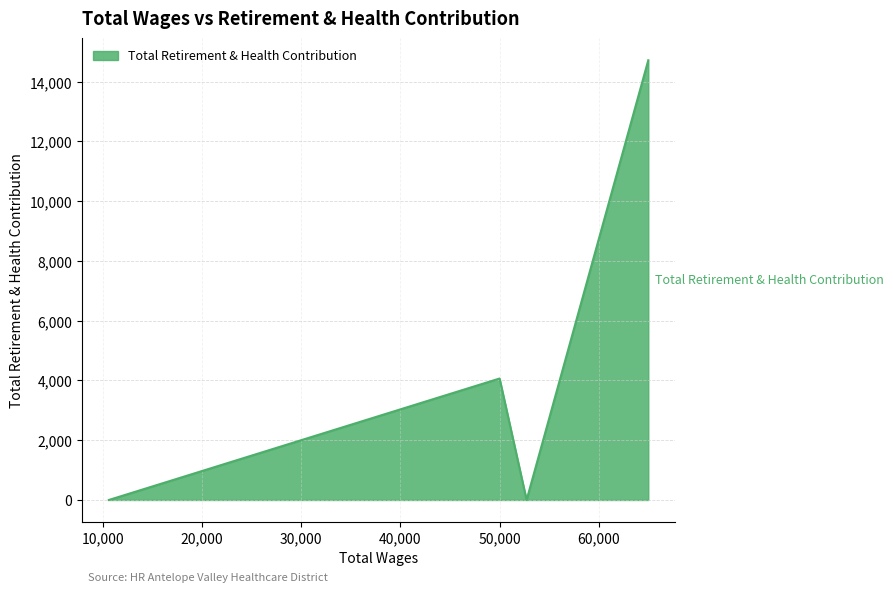

How many interior local peaks (higher than both neighbors) does the data have?

1